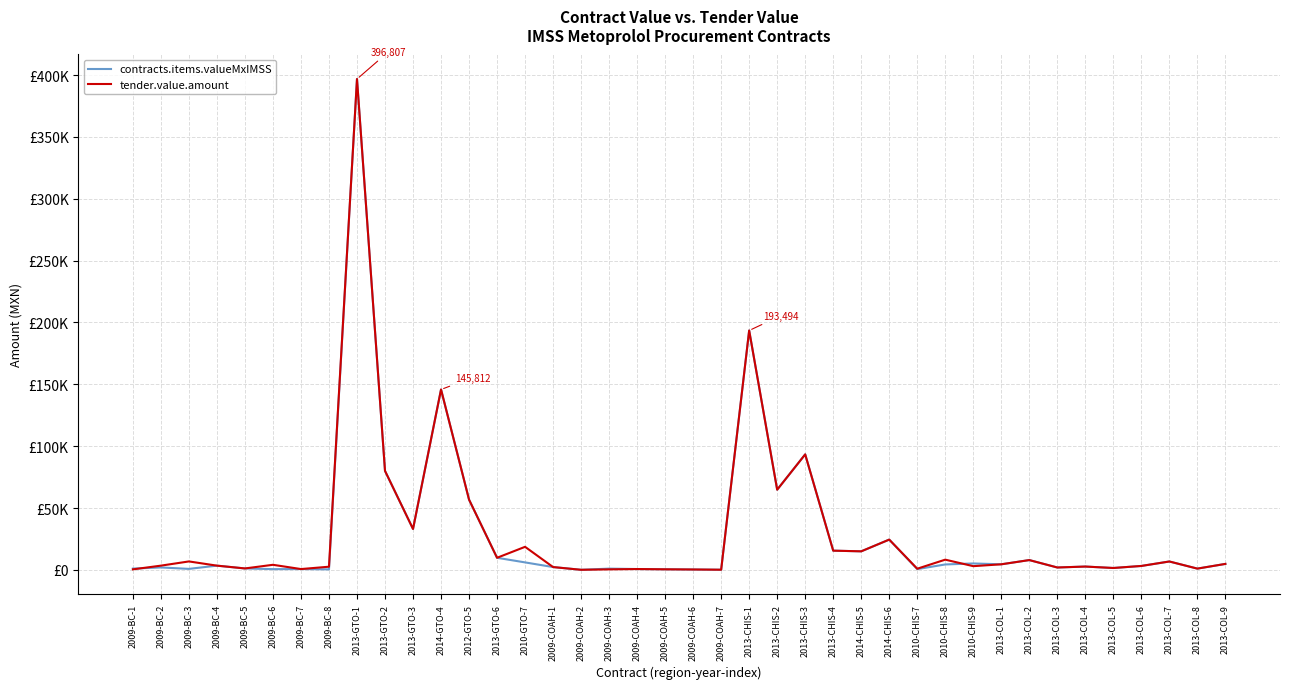

Does the chart display data point markers on the line(s)?

No